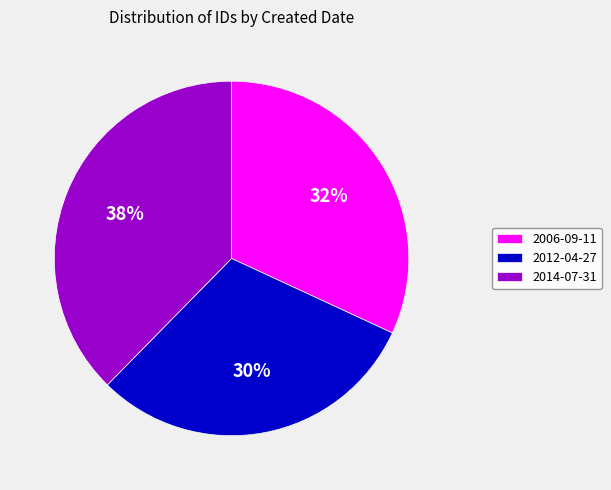

Which slice is the largest?

2014-07-31